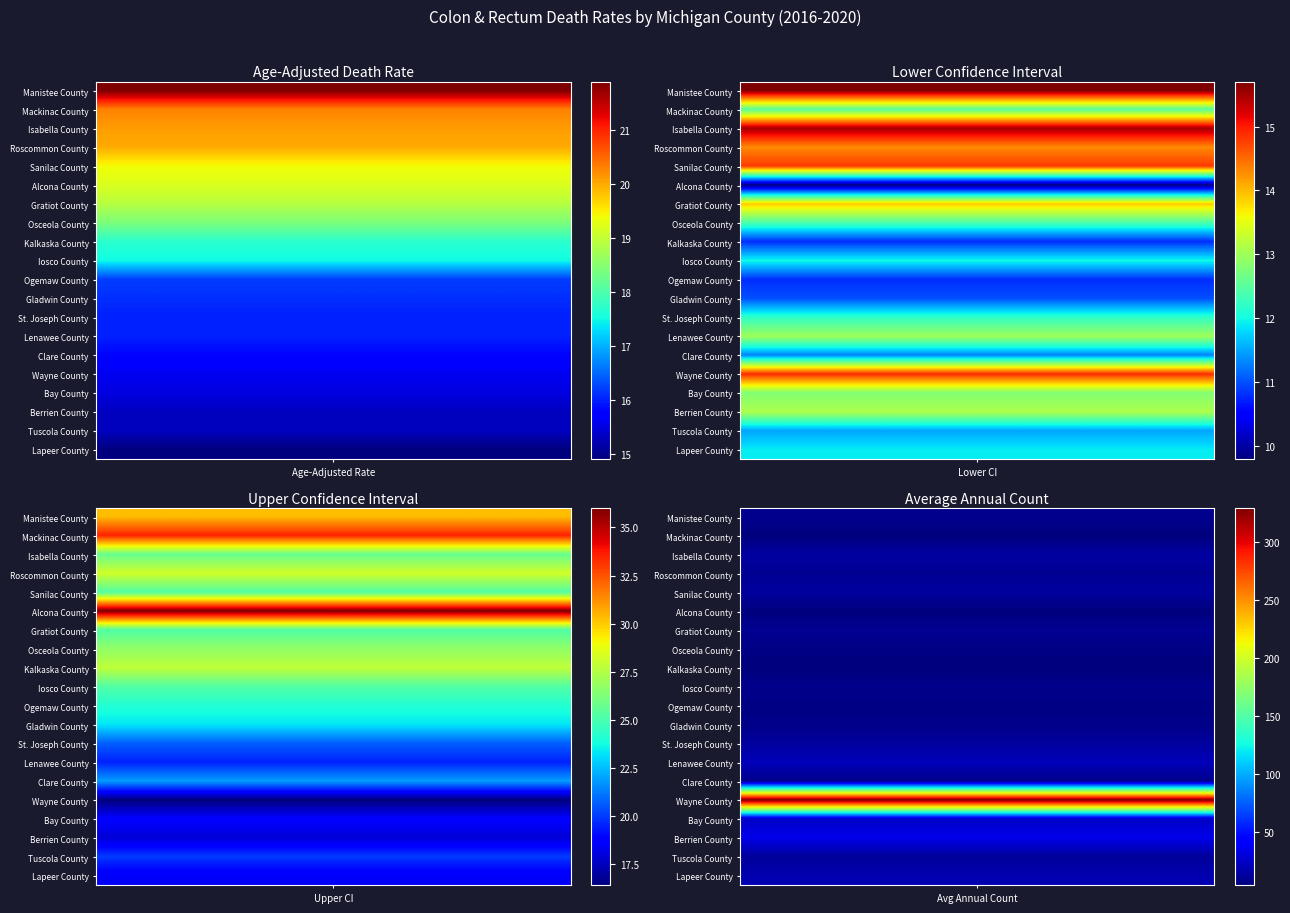

What is the sum of all St. Joseph County values?

61.9